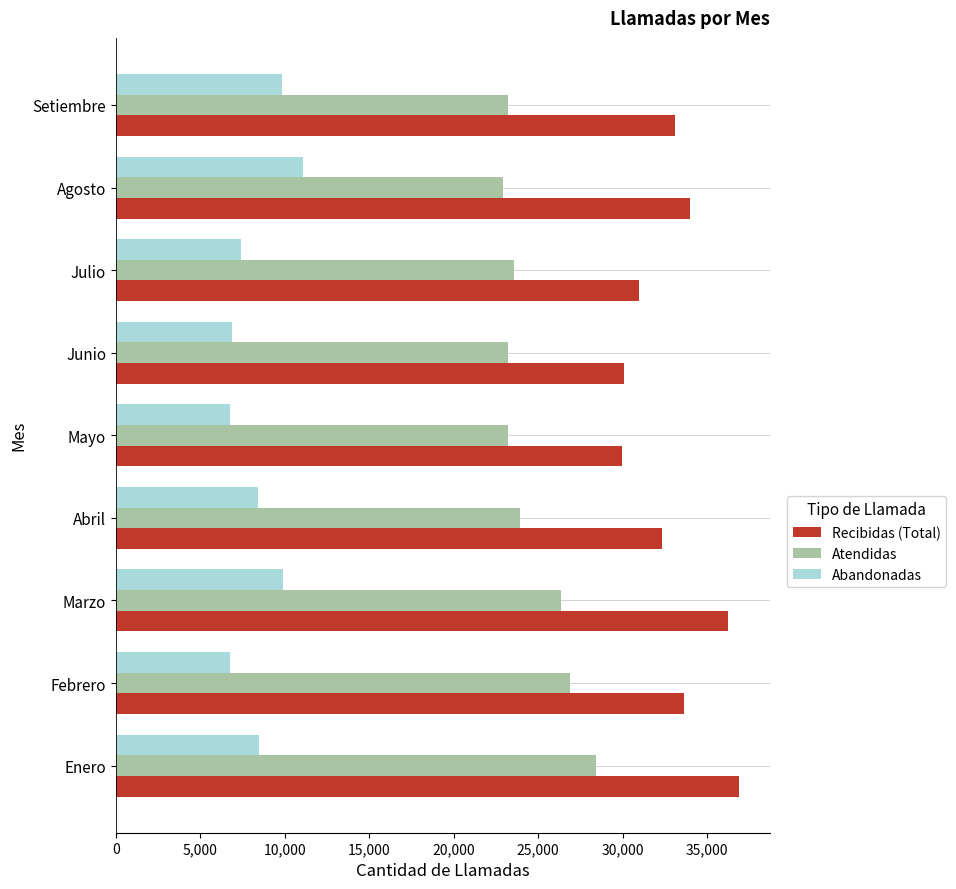

What is the maximum value shown in the chart?

36873